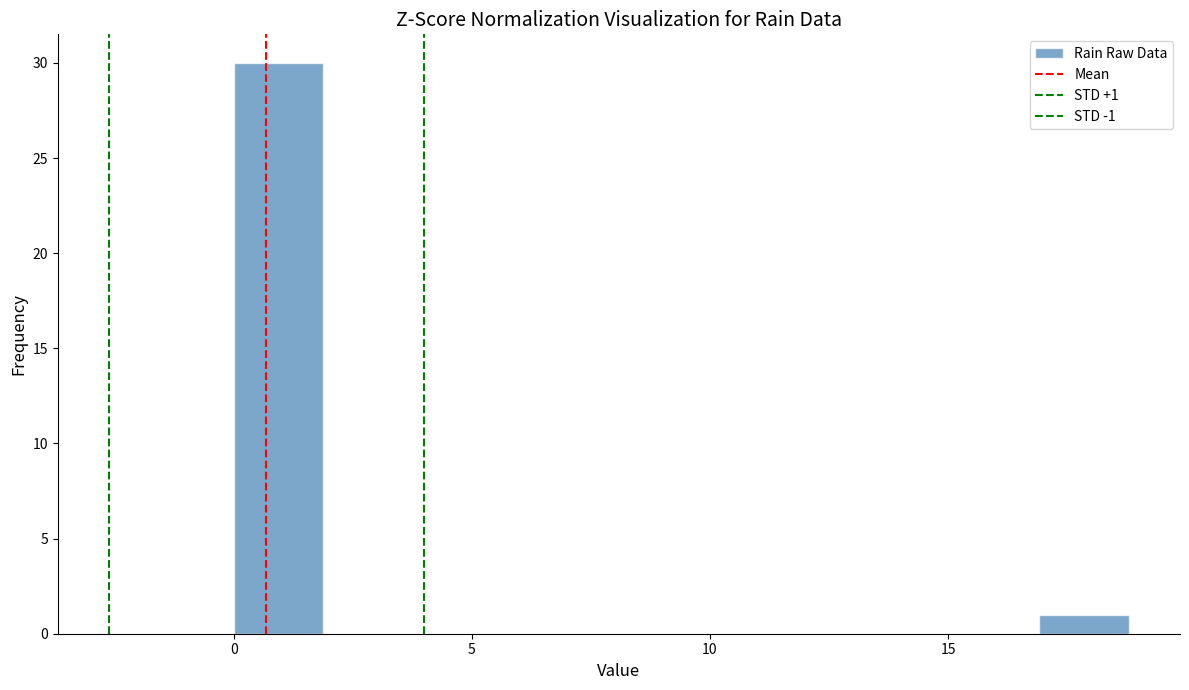

Read against the x-axis, roughly where is the centre of the tallest bar?

1.0